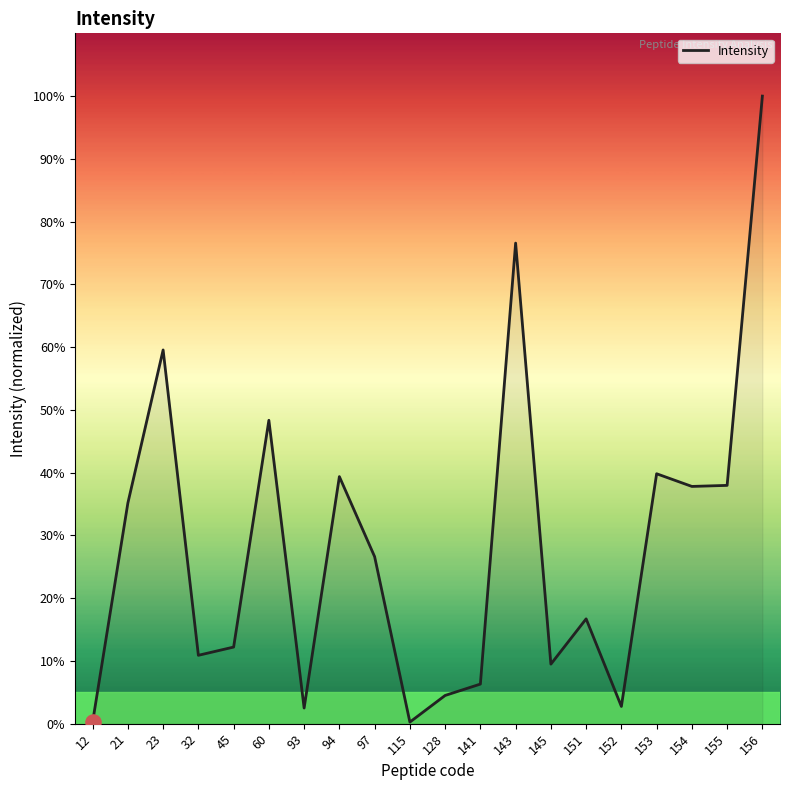

What is the change in value from 115 to 128?

+4.2